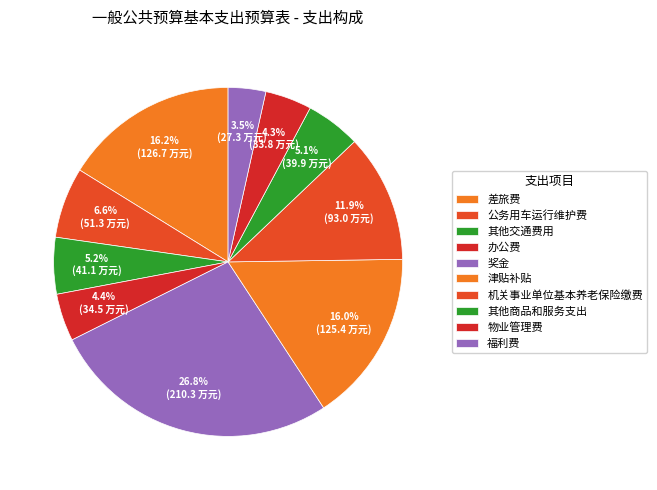

How many slices are in this pie chart?

10